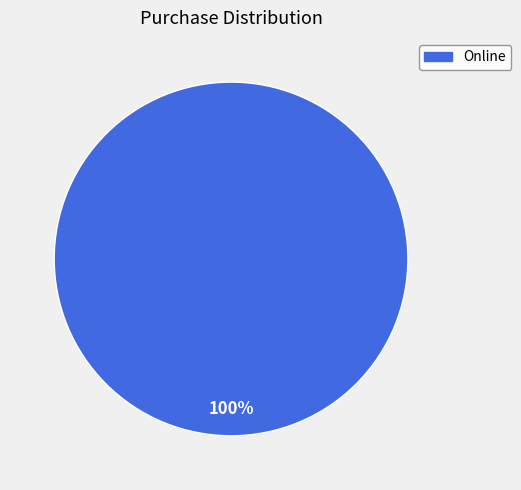

What is the majority slice?

Online